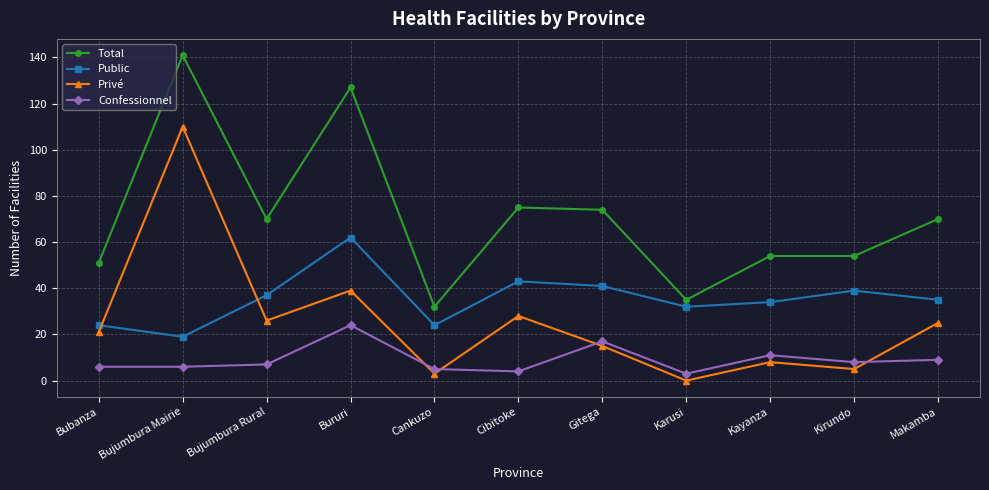

True or false: Privé and Total intersect in this chart.

False